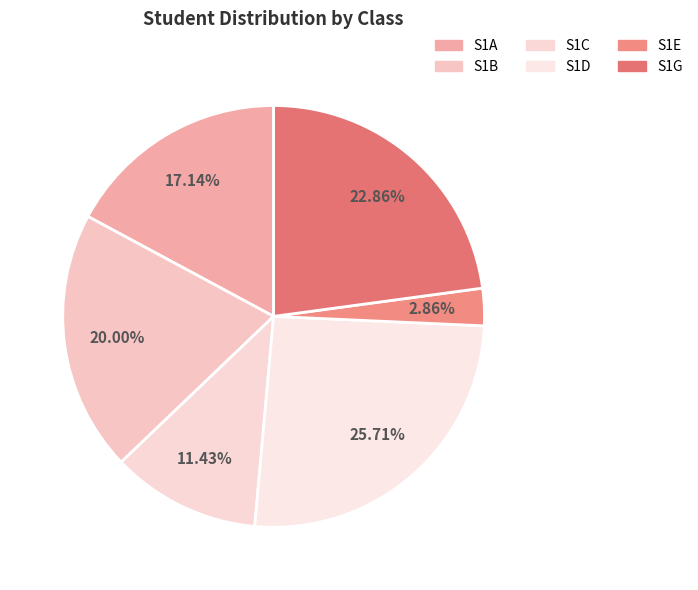

What is the change in value from S1D to S1E?

-8